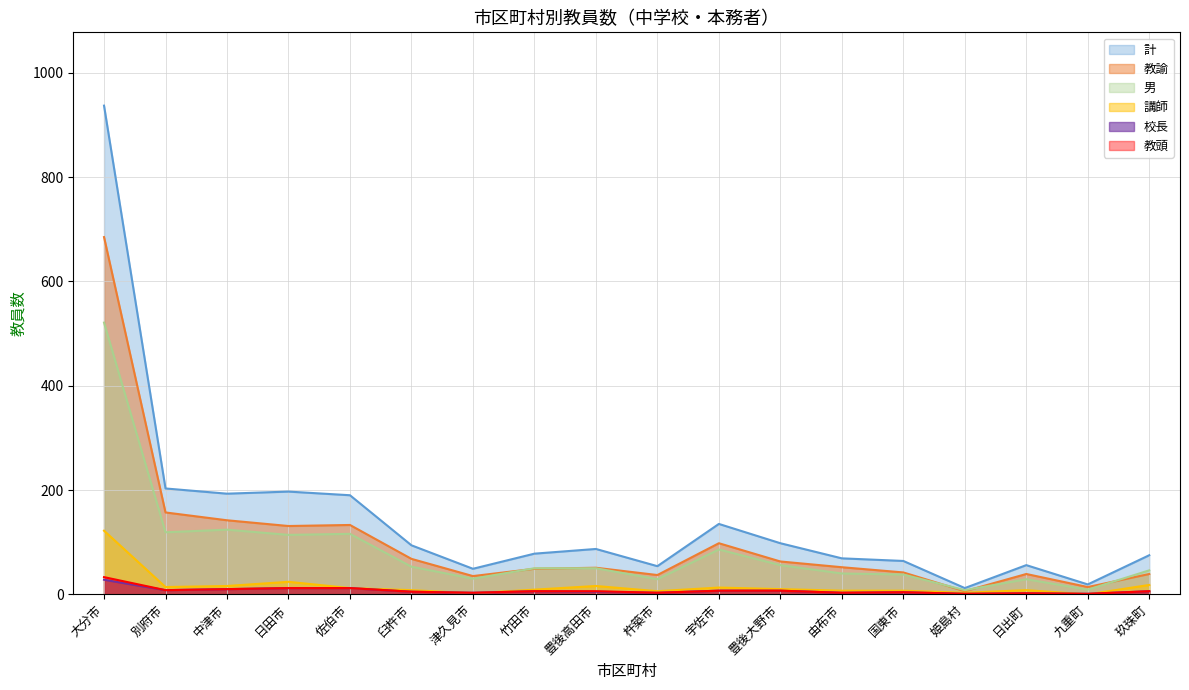

What position from the right is 宇佐市?

8